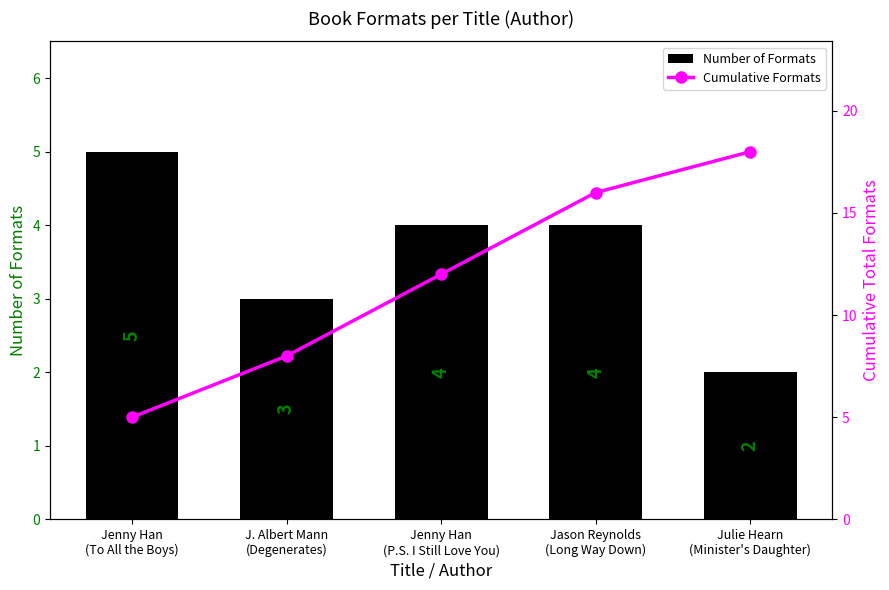

What value does the Number of Formats series have at J. Albert Mann
(Degenerates)?

3